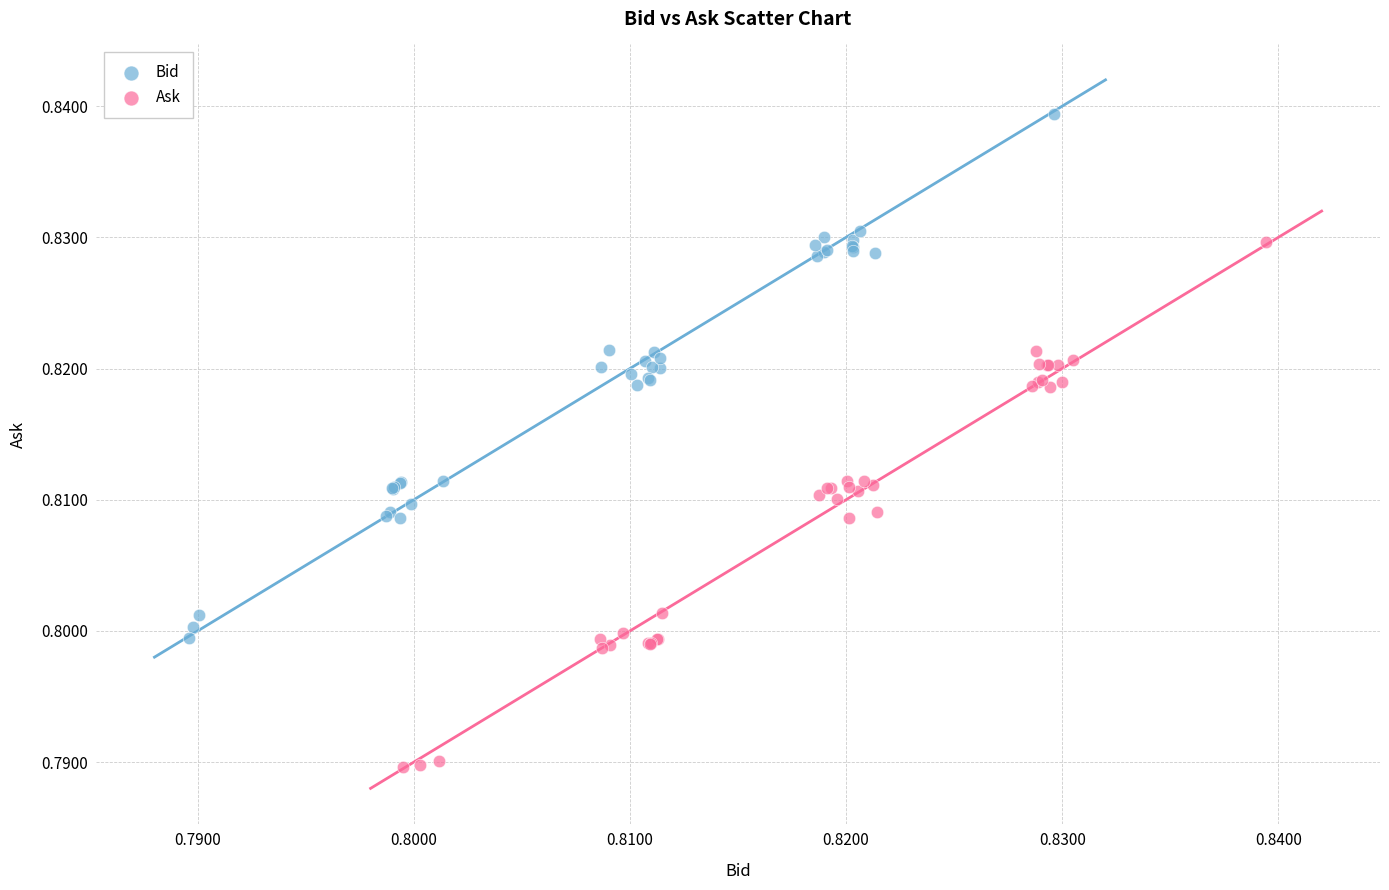

Which series has the largest Y range (max minus min)?

Ask